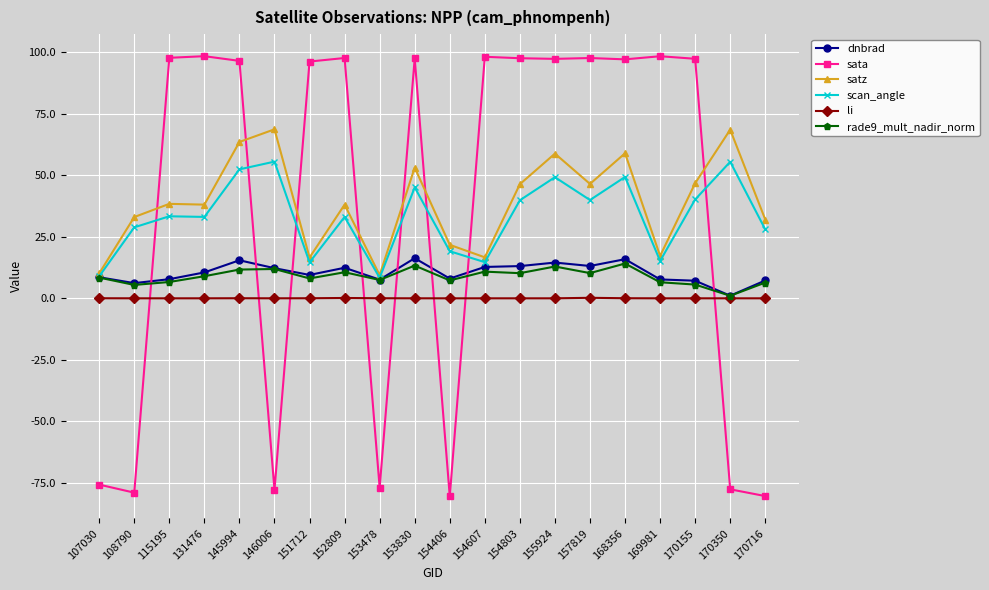

Which series has the largest total across all categories?

satz